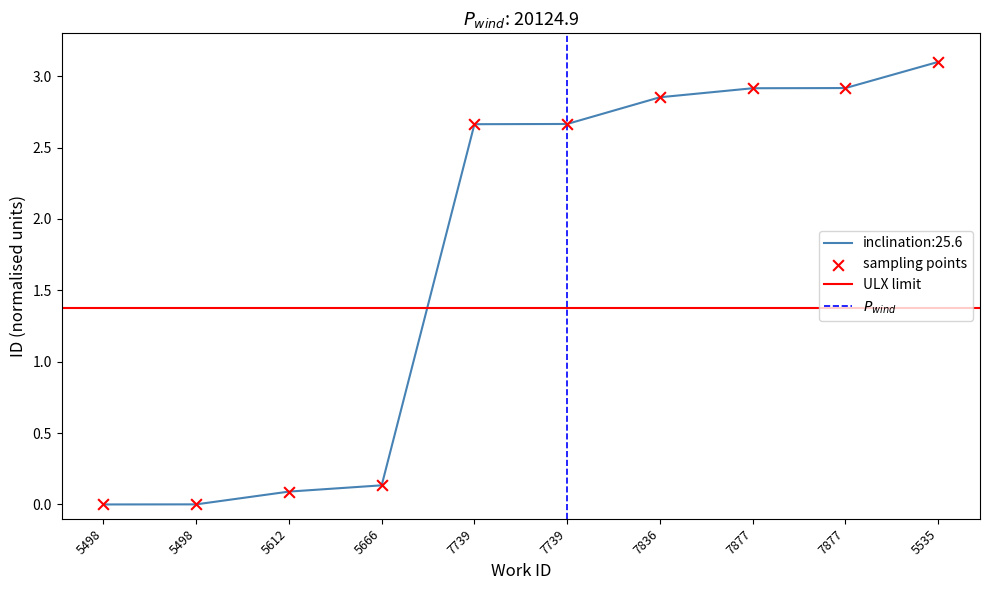

Between 5498 and 7877, which is larger?

7877